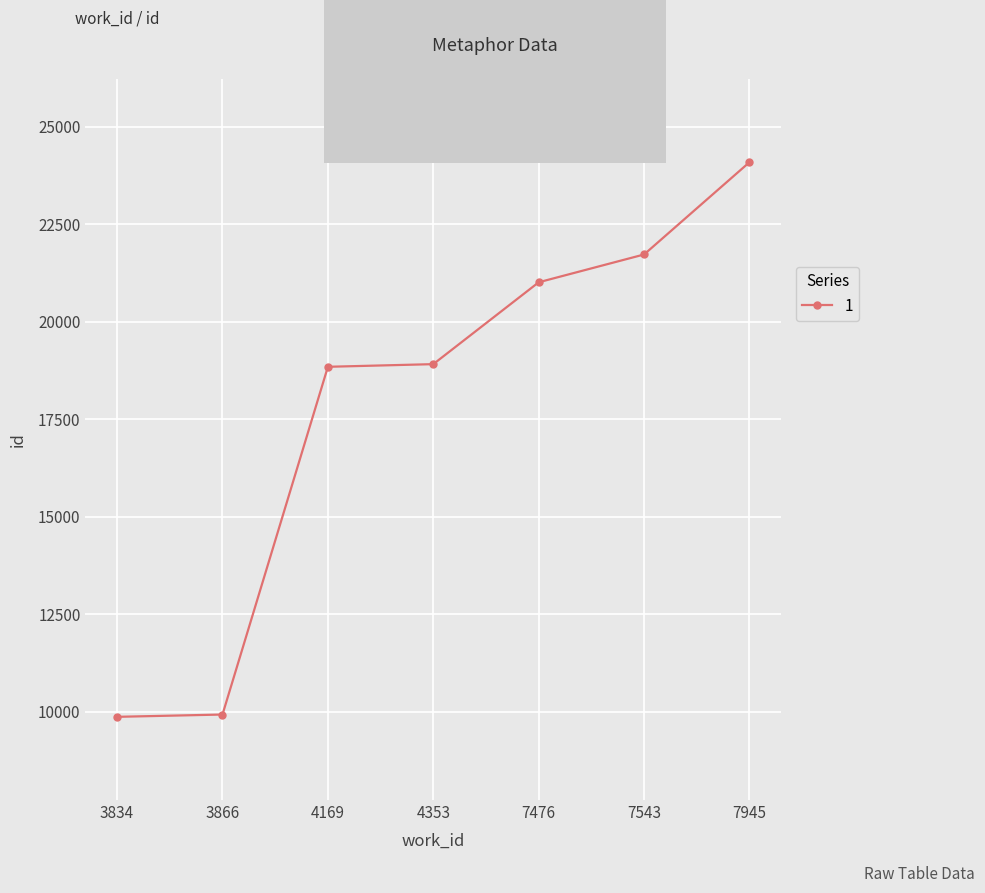

What is the average value?

17765